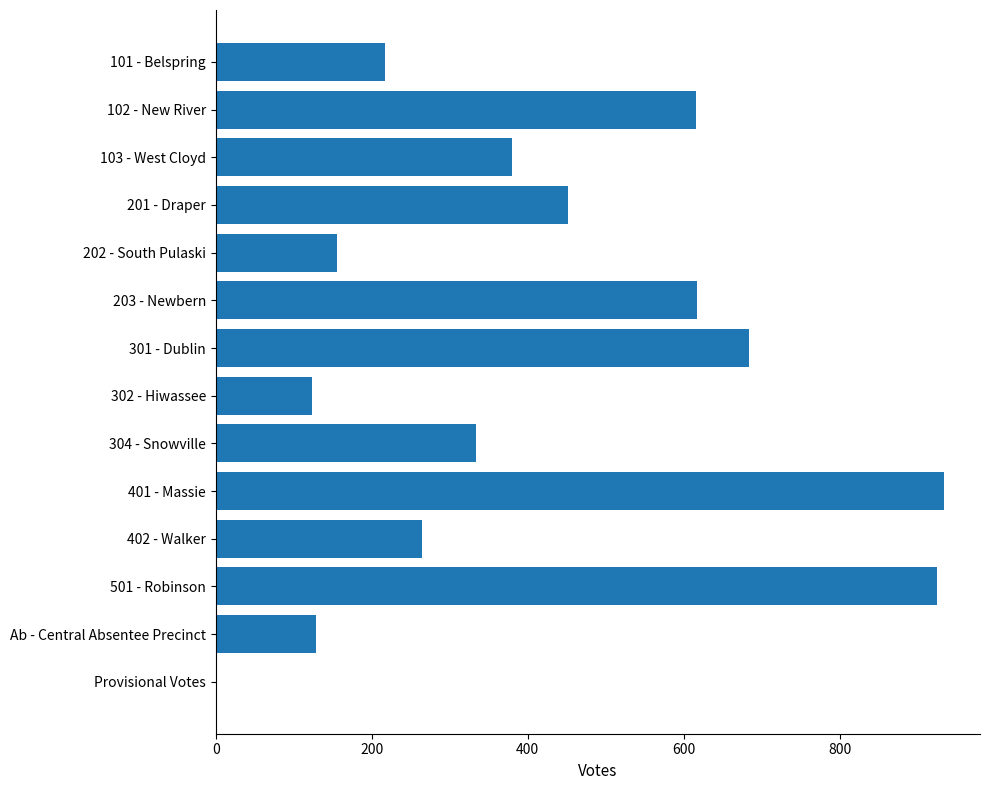

What is the greatest value displayed?

933